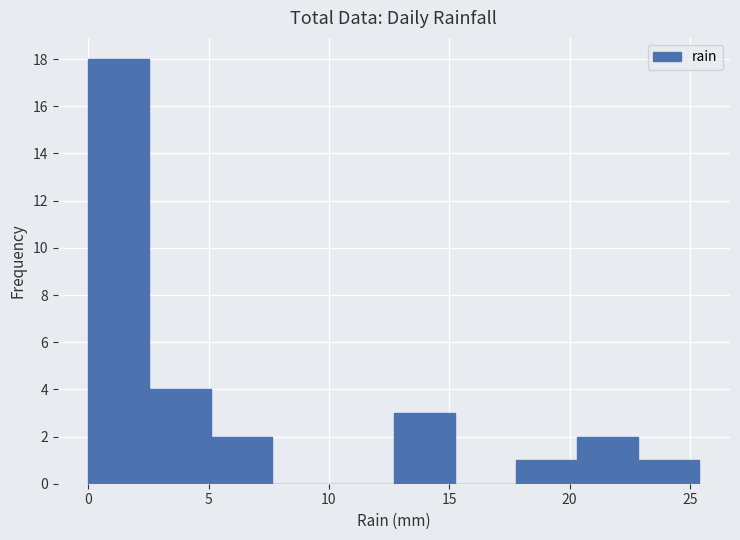

Reading left to right, list every bar in this chart as the range it spans on the x-axis followed by its height. Neither the bar edges nor the heights are printed on the chart, so give them approximately, as read against the axes.

0.0 to 2.5: 18
2.5 to 5.0: 4
5.0 to 7.5: 2
7.5 to 10.0: 0
10.0 to 12.5: 0
12.5 to 15.0: 3
15.0 to 18.0: 0
18.0 to 20.5: 1
20.5 to 23.0: 2
23.0 to 25.5: 1